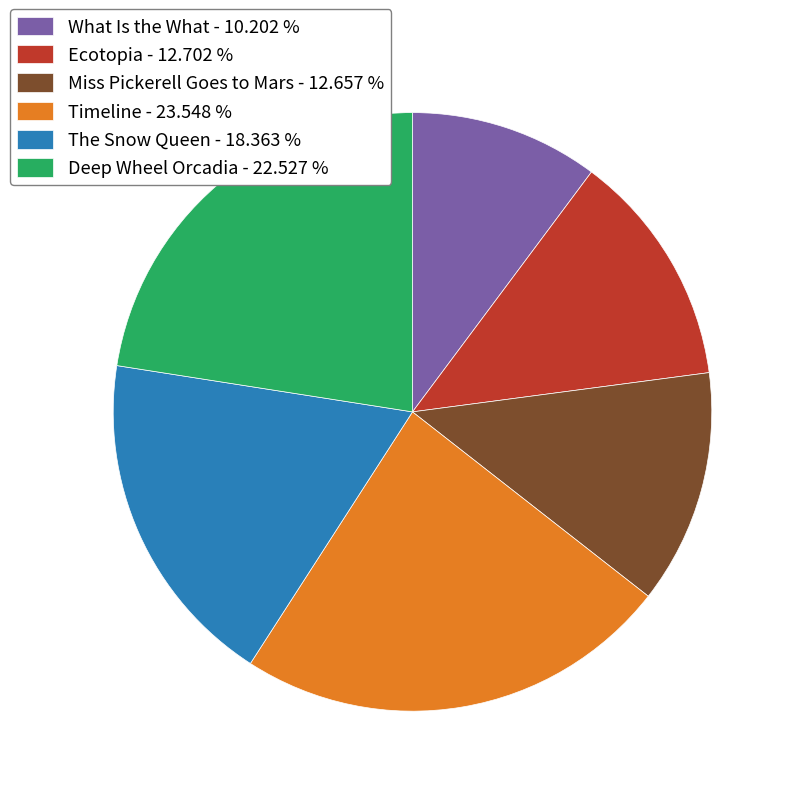

Which has a higher value, Ecotopia - 12.702 % or Timeline - 23.548 %?

Timeline - 23.548 %